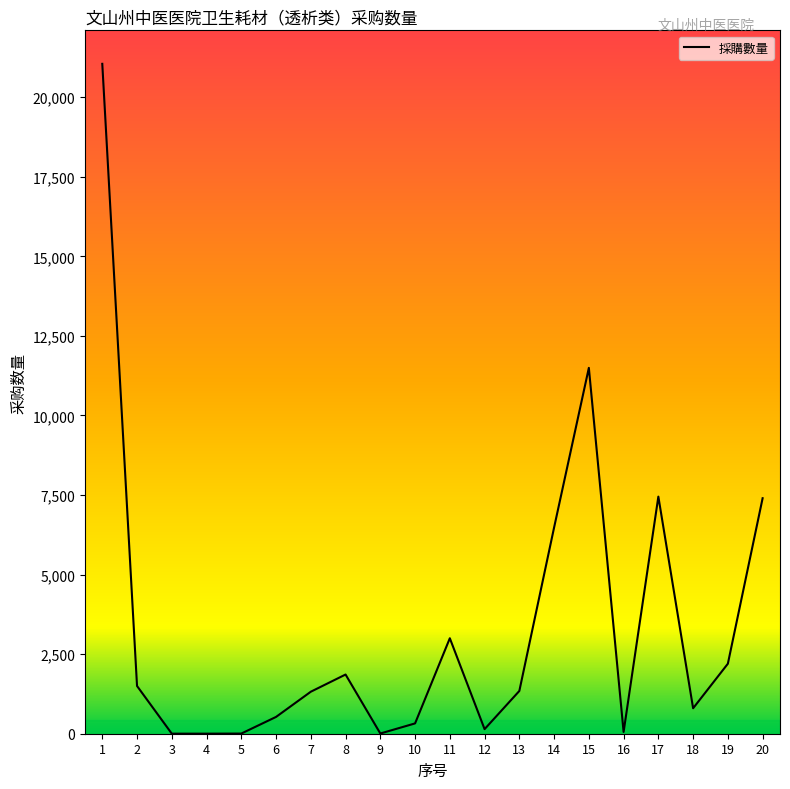

What is the sum of the values at 15 and 14?

17976